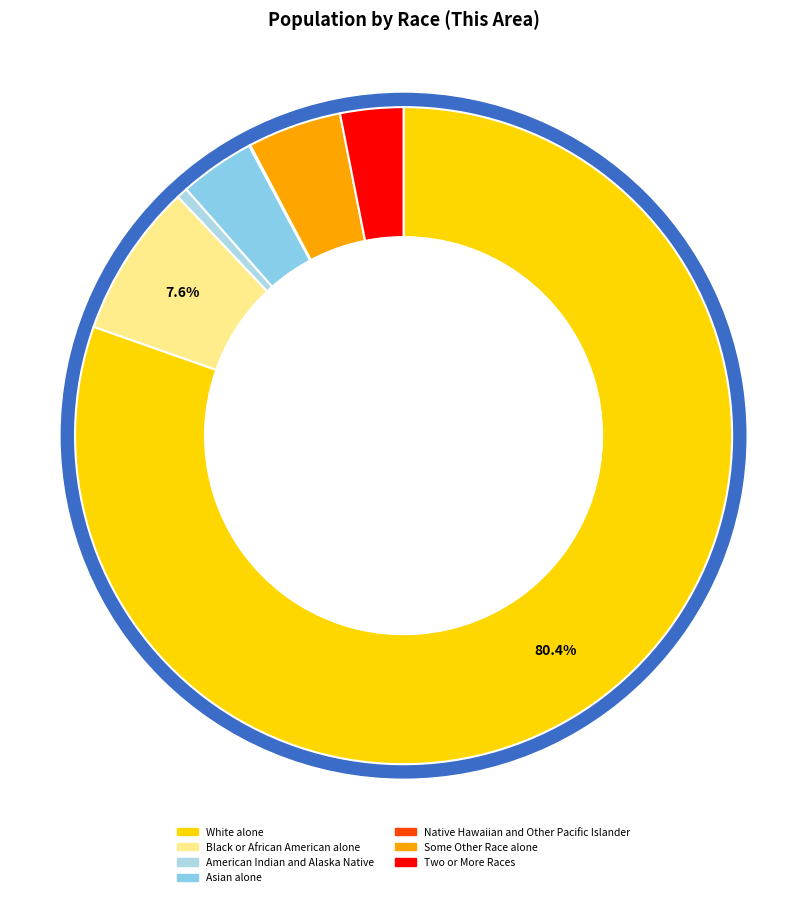

To the nearest percent, what percentage of the pie is Asian alone?

4%